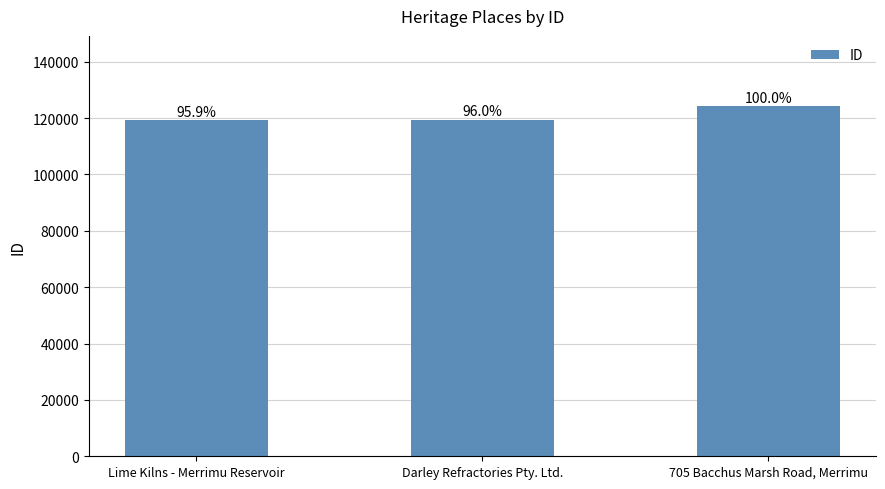

What is the minimum value shown in the chart?

119221